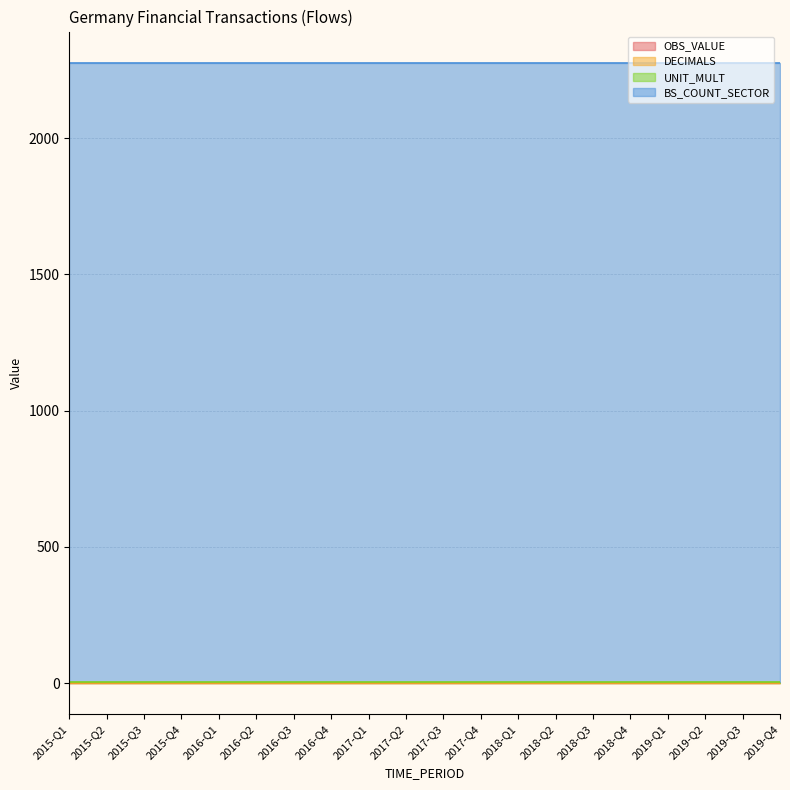

At how many categories does at least one series exceed 281?

20